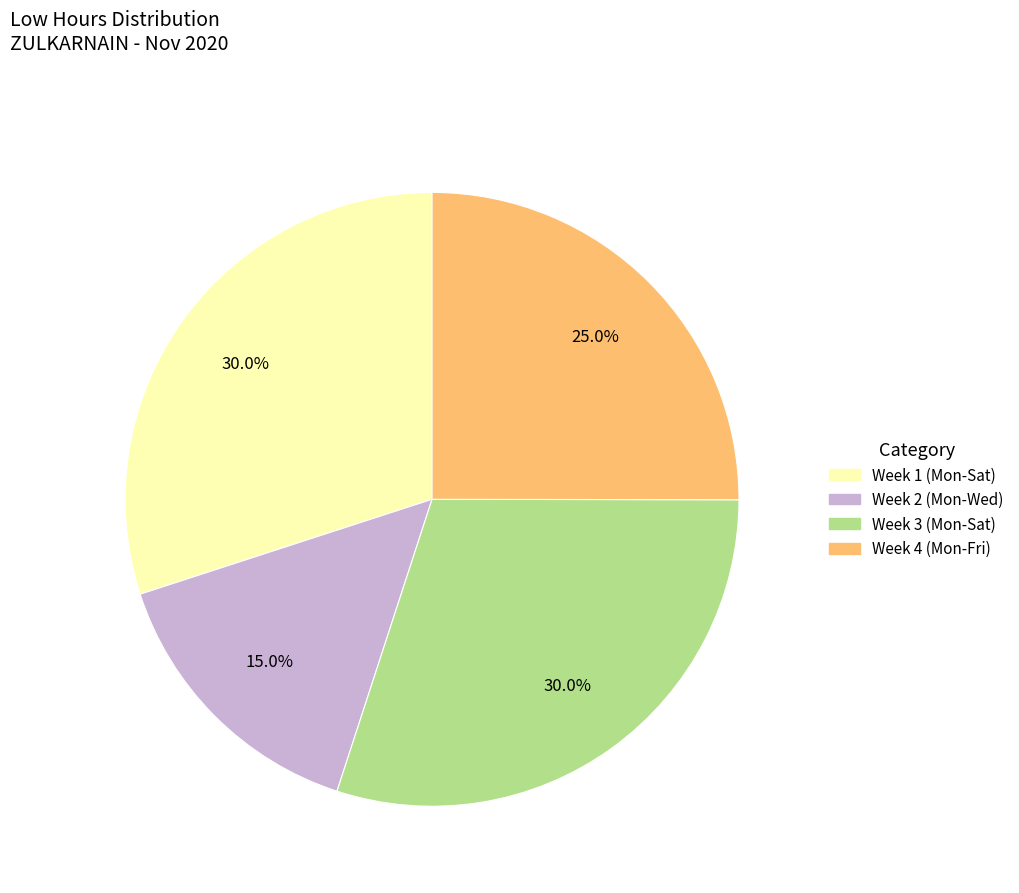

Is there a majority slice in this chart?

No